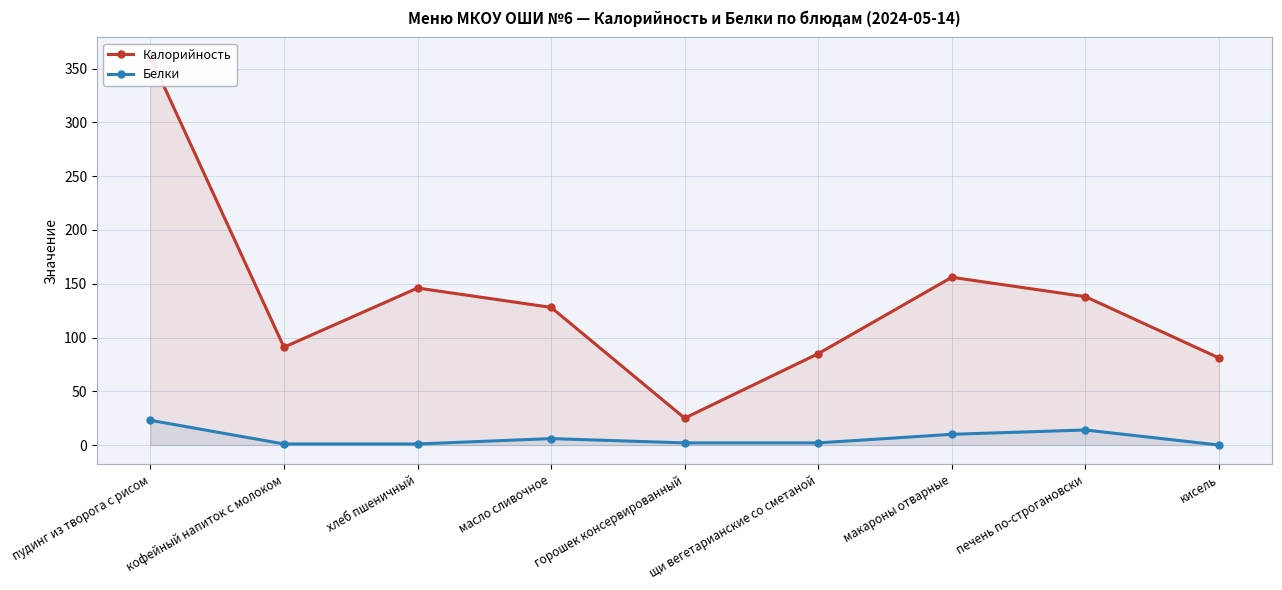

How many interior local peaks does the Калорийность series have?

2